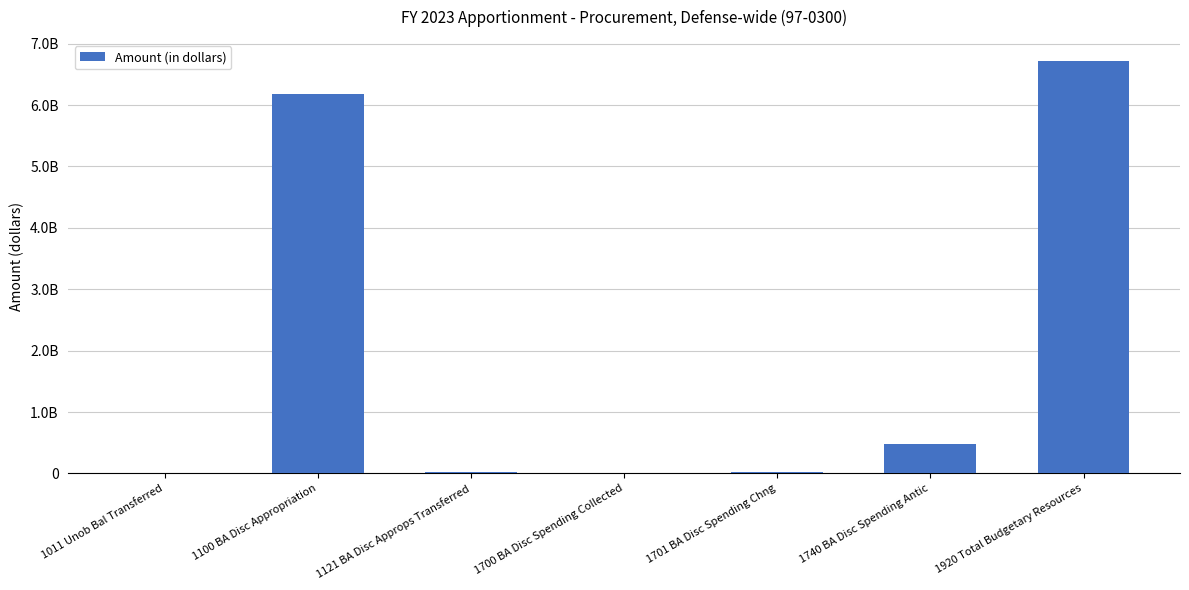

What is the label of the 4th bar from the left?

1700 BA Disc Spending Collected